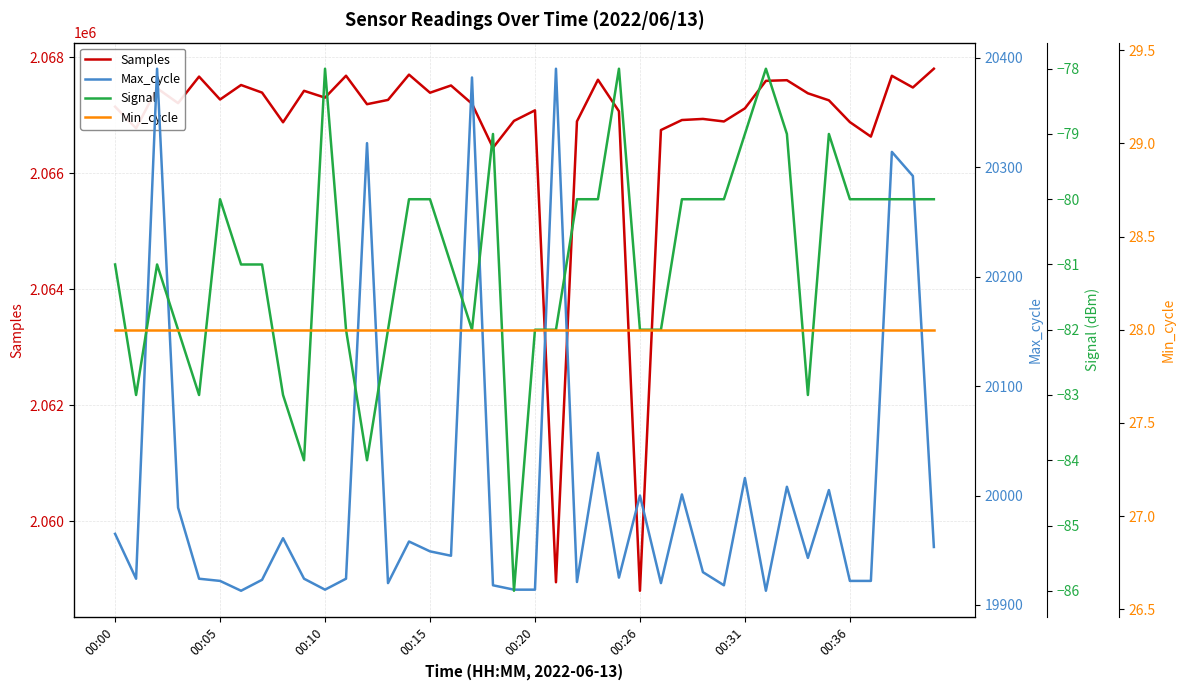

What is the minimum value for Samples?

2058800